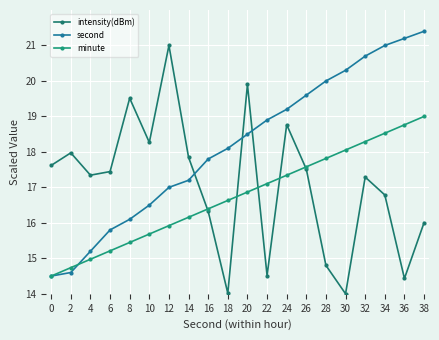

Rank the categories by second value from highest to lowest.

38, 36, 34, 32, 30, 28, 26, 24, 22, 20, 18, 16, 14, 12, 10, 8, 6, 4, 2, 0